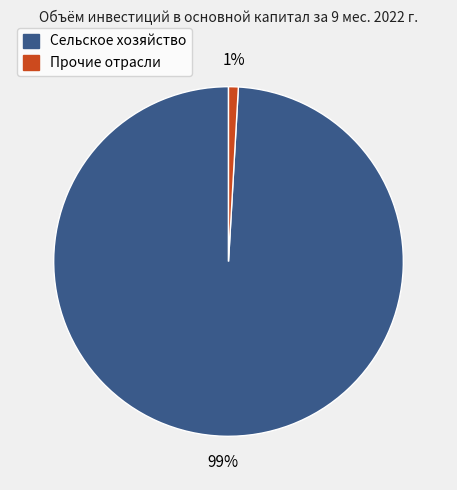

Is there any slice that represents more than half of the pie?

Yes